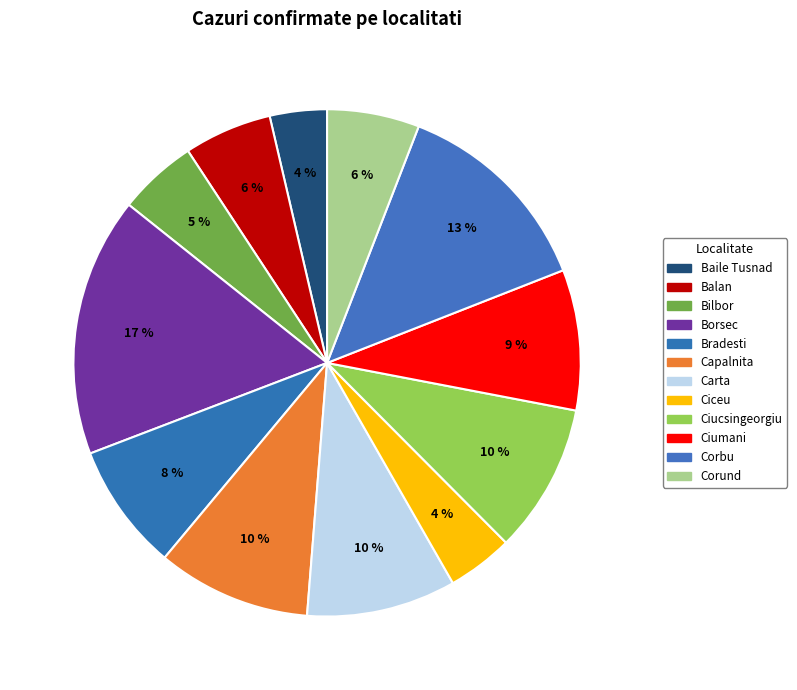

Approximately how many times larger is the value at Borsec compared to Carta?

1.7